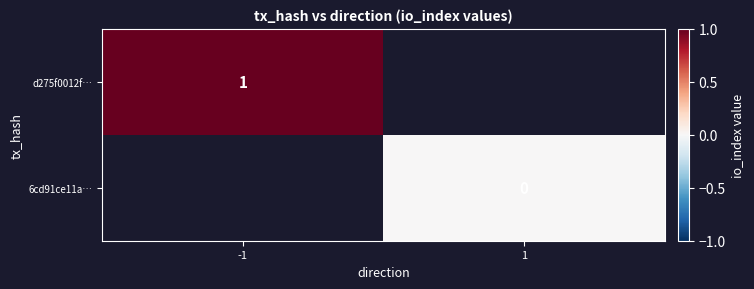

The d275f0012f… series shows 0.2 at -1. True or false?

False